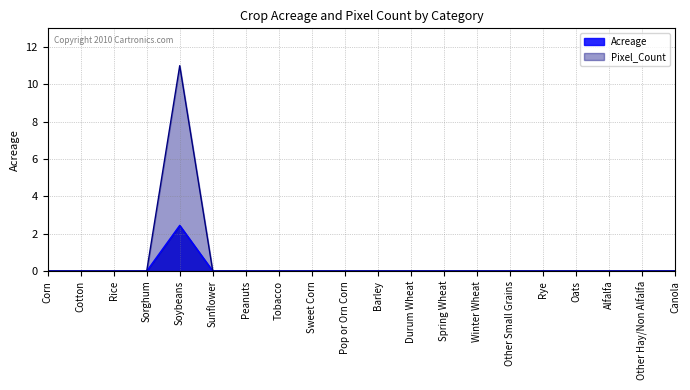

Which has a higher value, Sweet Corn or Durum Wheat?

Sweet Corn